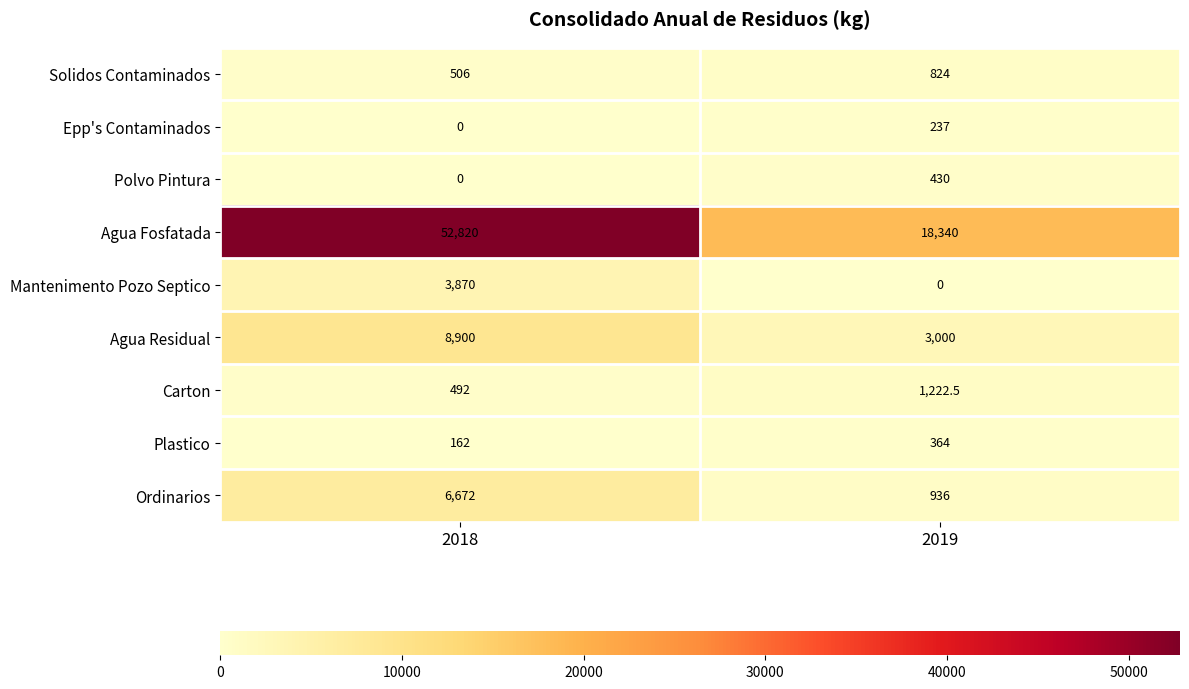

What is the greatest value displayed?

52820.0